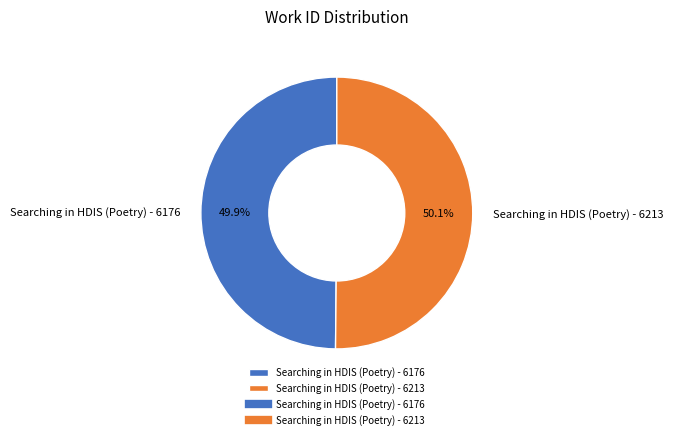

What percentage do Searching in HDIS (Poetry) - 6176 and Searching in HDIS (Poetry) - 6213 together represent?

100.0%